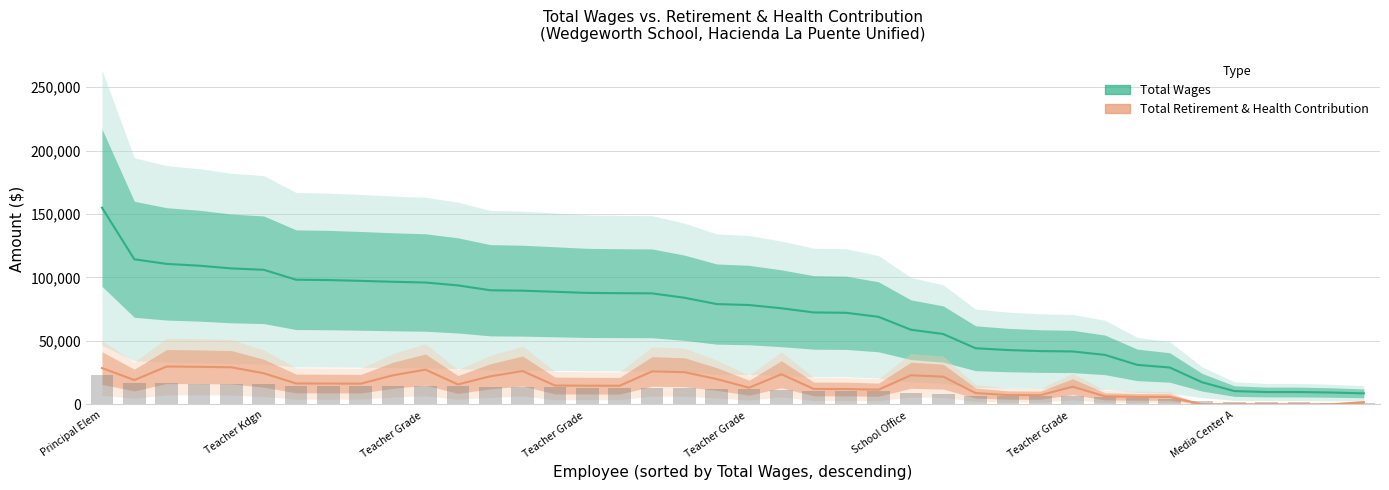

How many bars are there in each group?

2